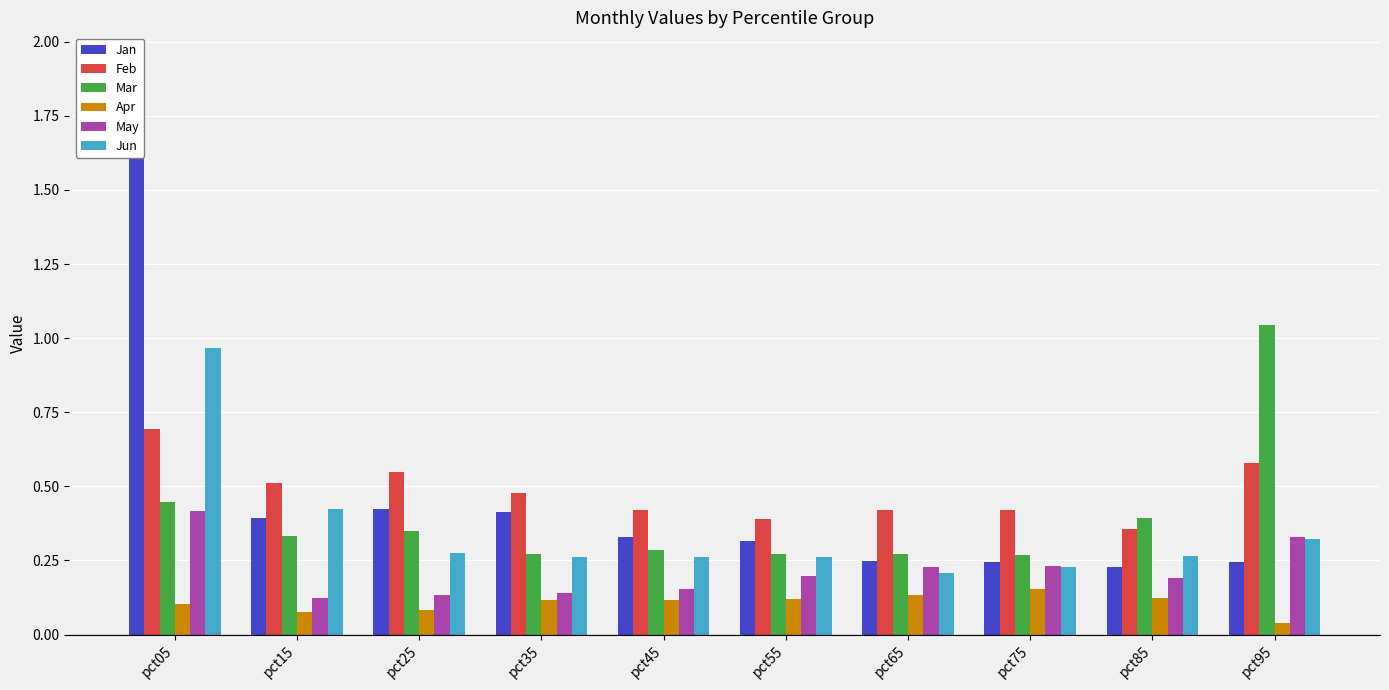

What is the approximate value of Jan at pct55?

0.3